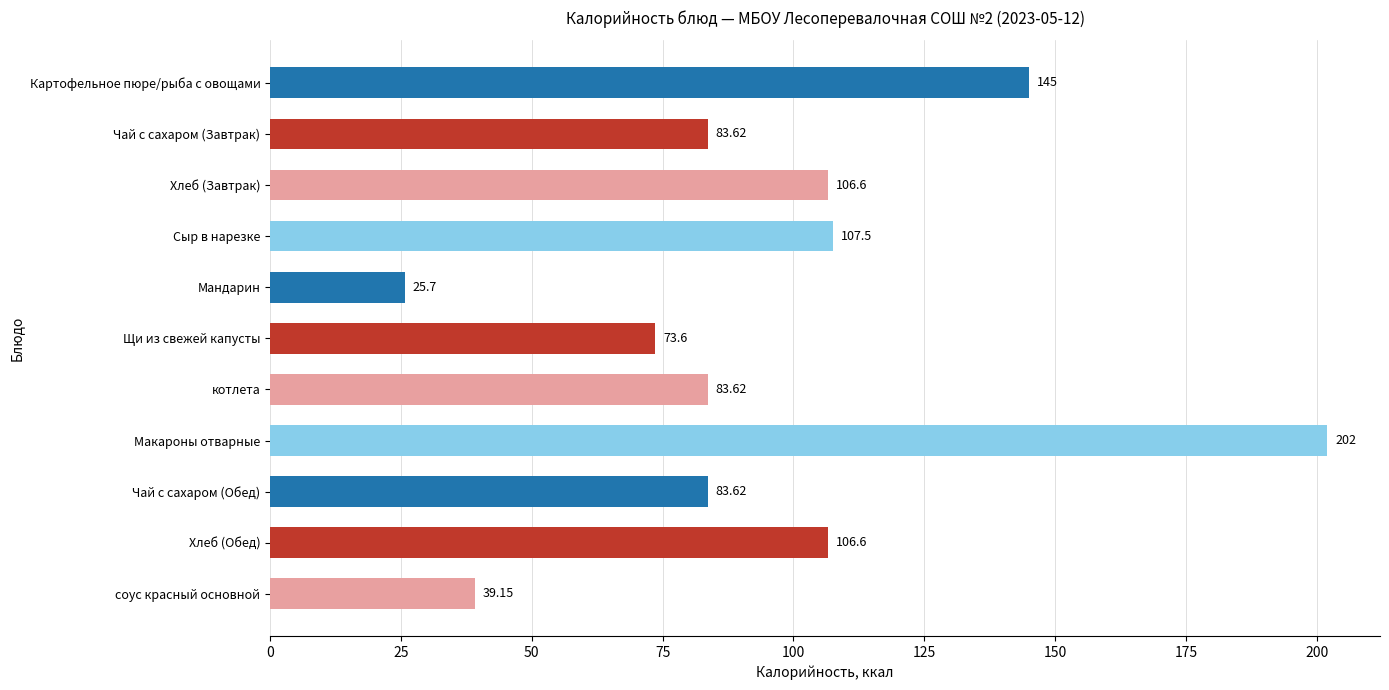

What is the label of the 11th bar from the top?

соус красный основной